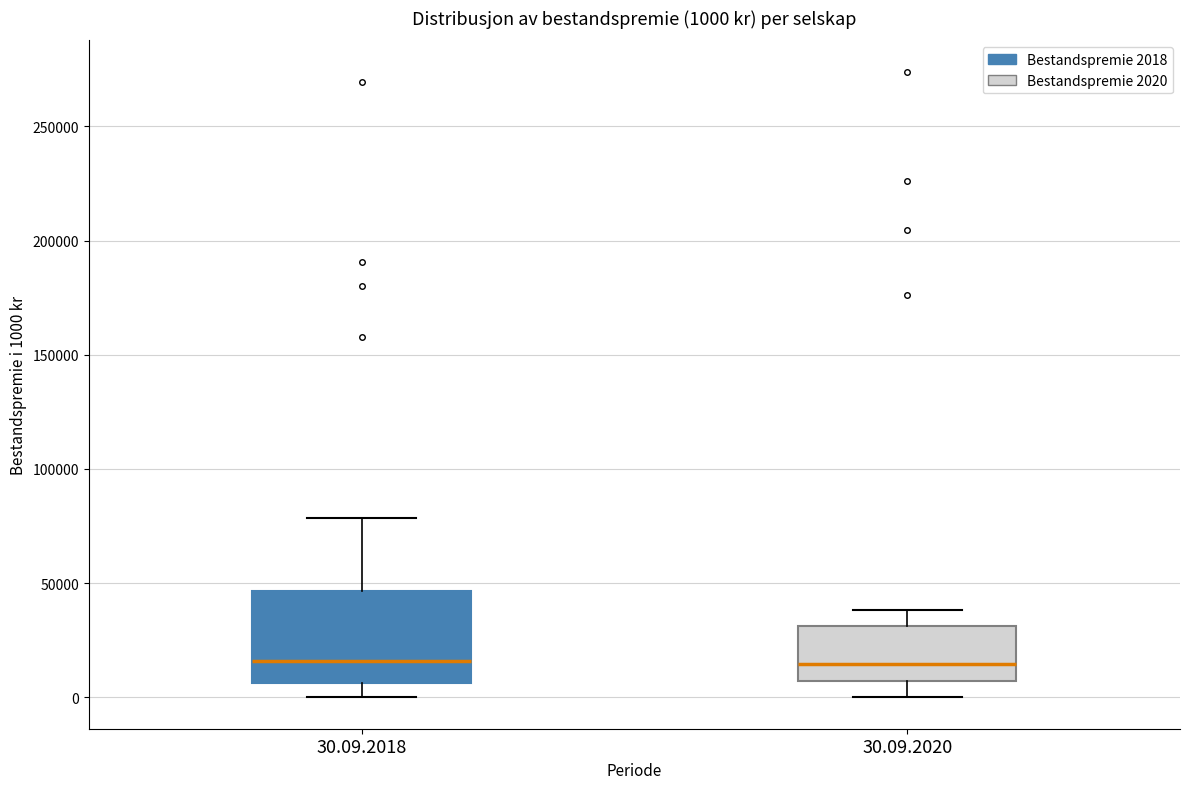

Comparing the boxes themselves (not the whiskers), which one is the tallest?

30.09.2018